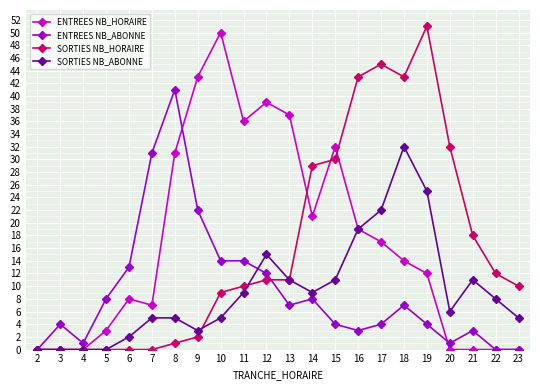

What is the difference between the ENTREES NB_HORAIRE values at 8 and 20?

31